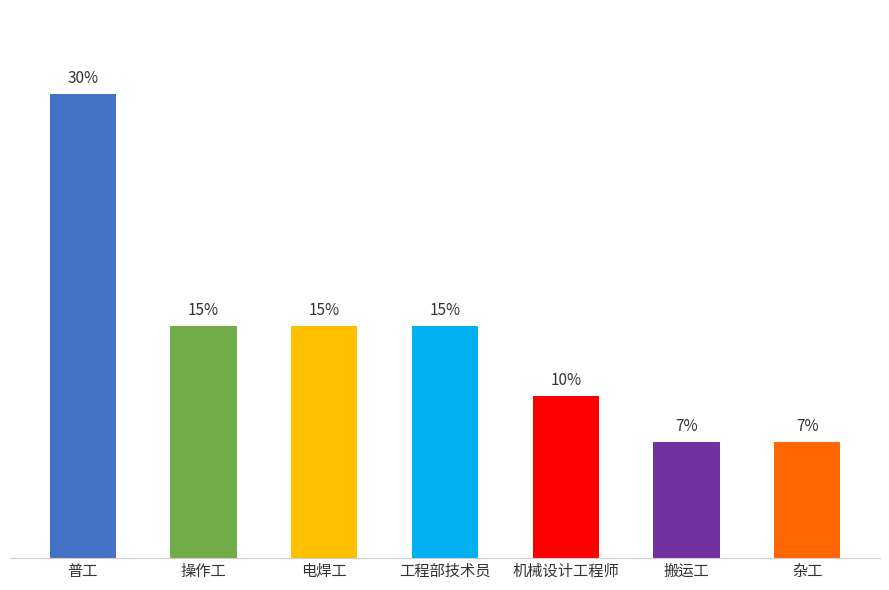

Rank the categories by value from lowest to highest.

搬运工, 杂工, 机械设计工程师, 操作工, 电焊工, 工程部技术员, 普工